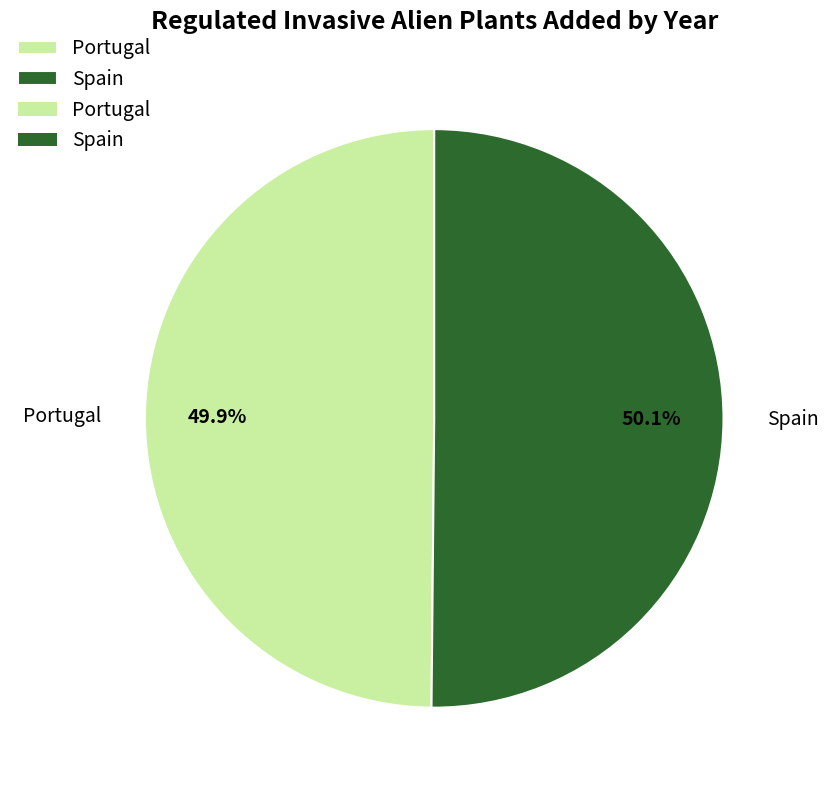

What percentage is the Spain slice, to the nearest percent?

50%